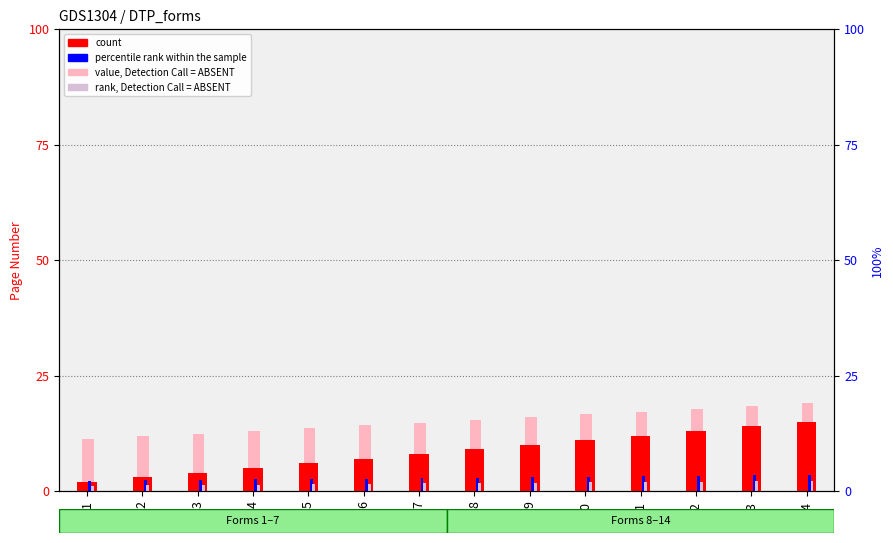

Is the value of value, Detection Call = ABSENT at 5 greater than the value of count at 5?

Yes